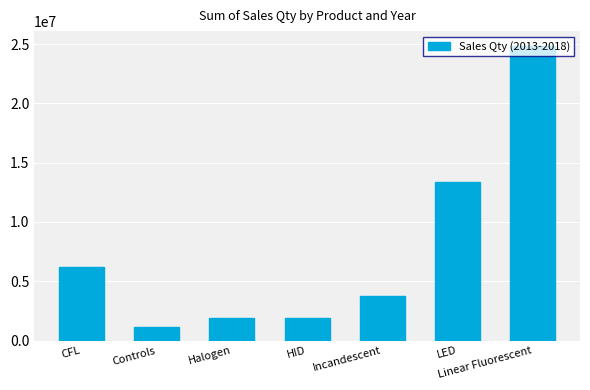

The value at Controls is 1121492.4. True or false?

True